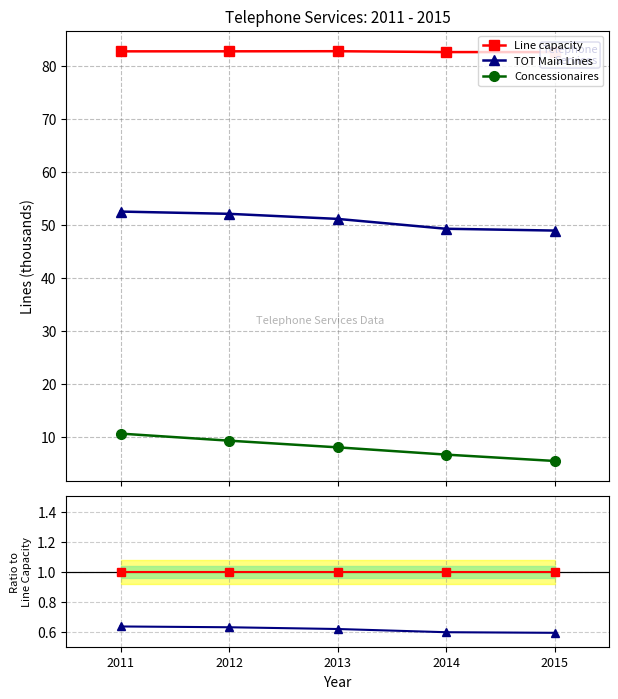

True or false: Concessionaires and Line capacity intersect in this chart.

False